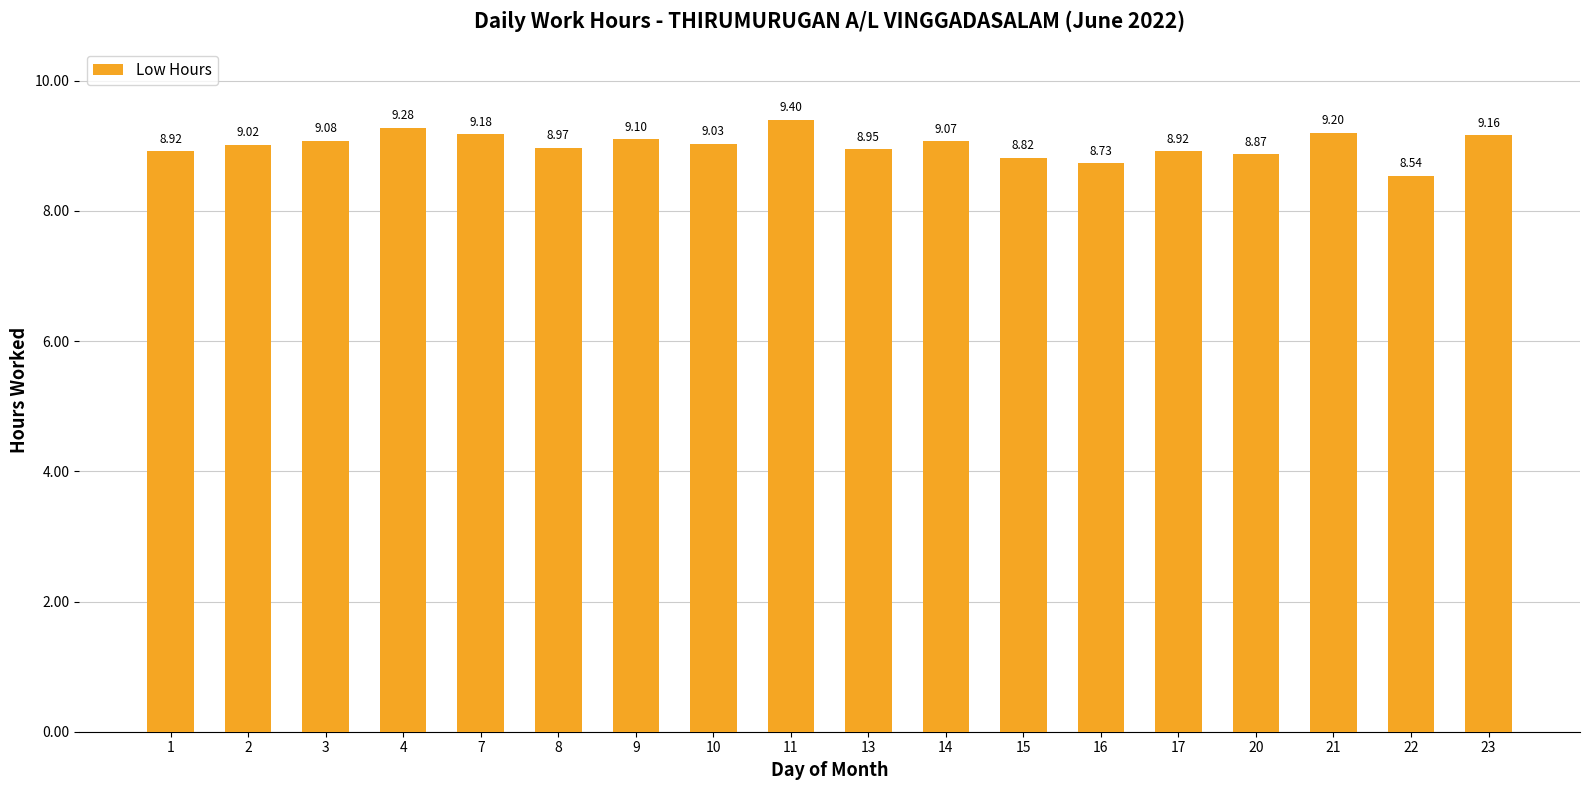

The value at 14 is 9.1. True or false?

True